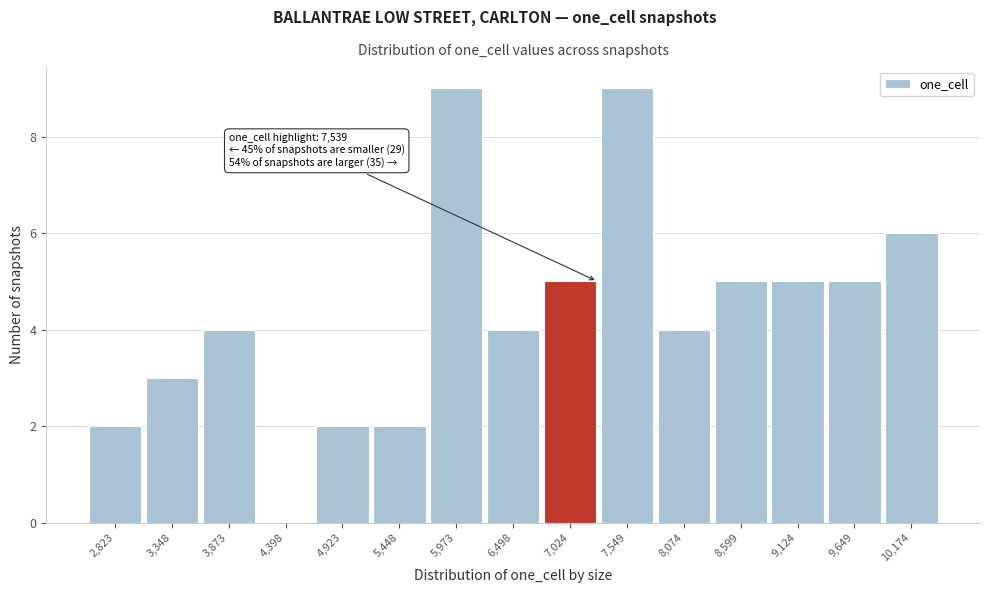

Reading left to right, list all the values displayed in this chart.

2,823=2	3,348=3	3,873=4	4,398=0	4,923=2	5,448=2	5,973=9	6,498=4	7,024=5	7,549=9	8,074=4	8,599=5	9,124=5	9,649=5	10,174=6